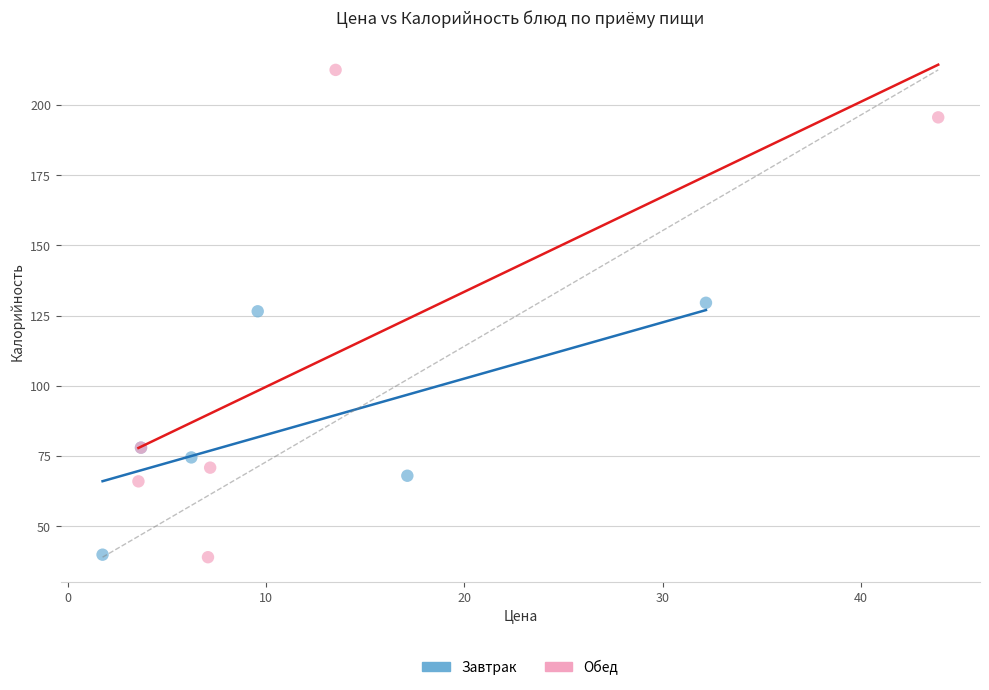

Which series contains the highest Y value?

Обед